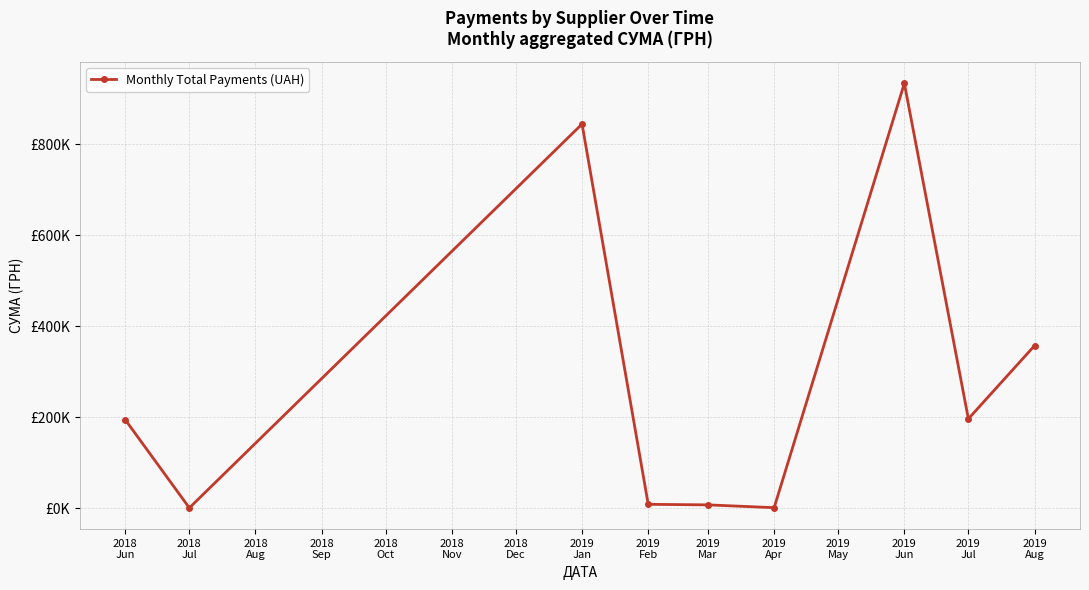

Is this an area chart (filled region under the line)?

No